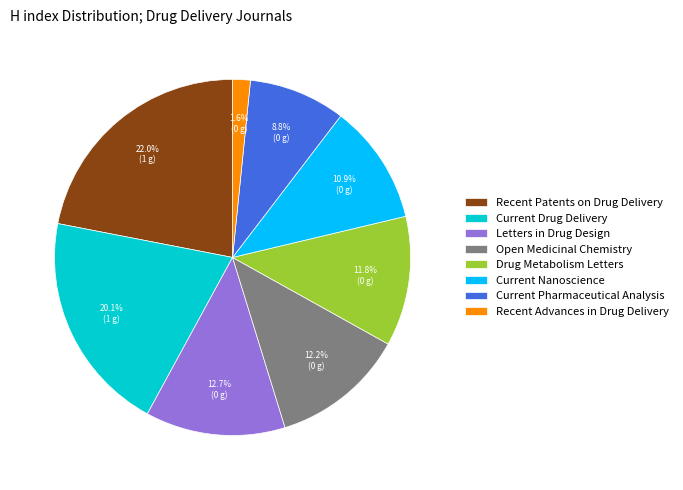

Does any single category account for the majority?

No